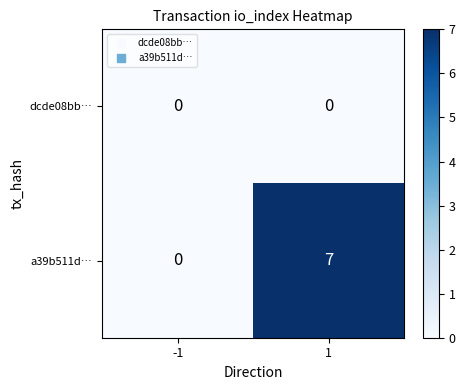

Count the number of categories in the chart.

2